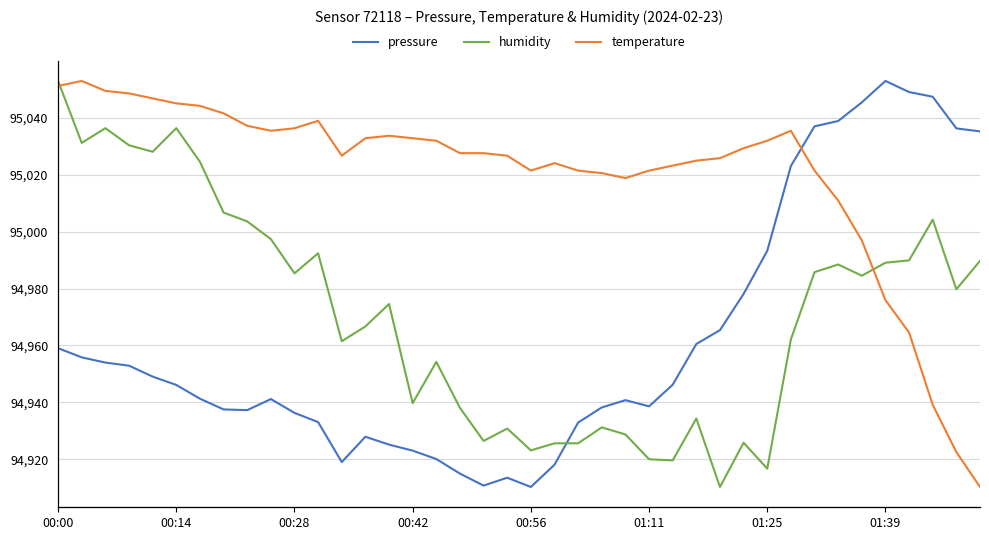

Where does the pressure series first go above 94946?

00:00